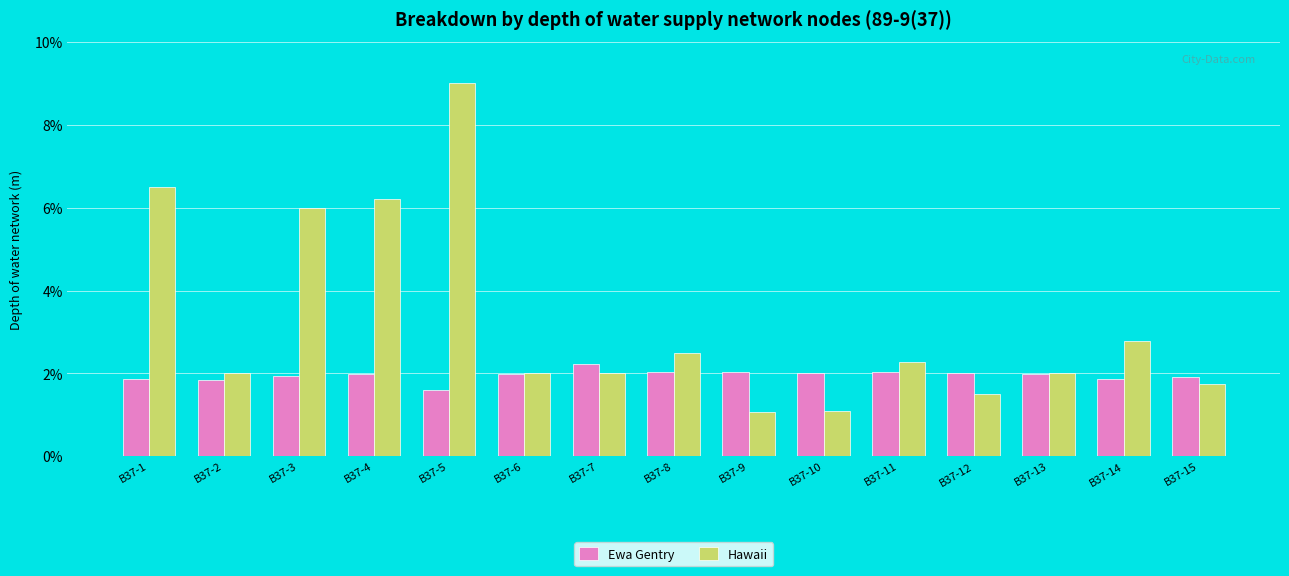

What is the difference between the second highest and minimum values in the Ewa Gentry series?

0.4